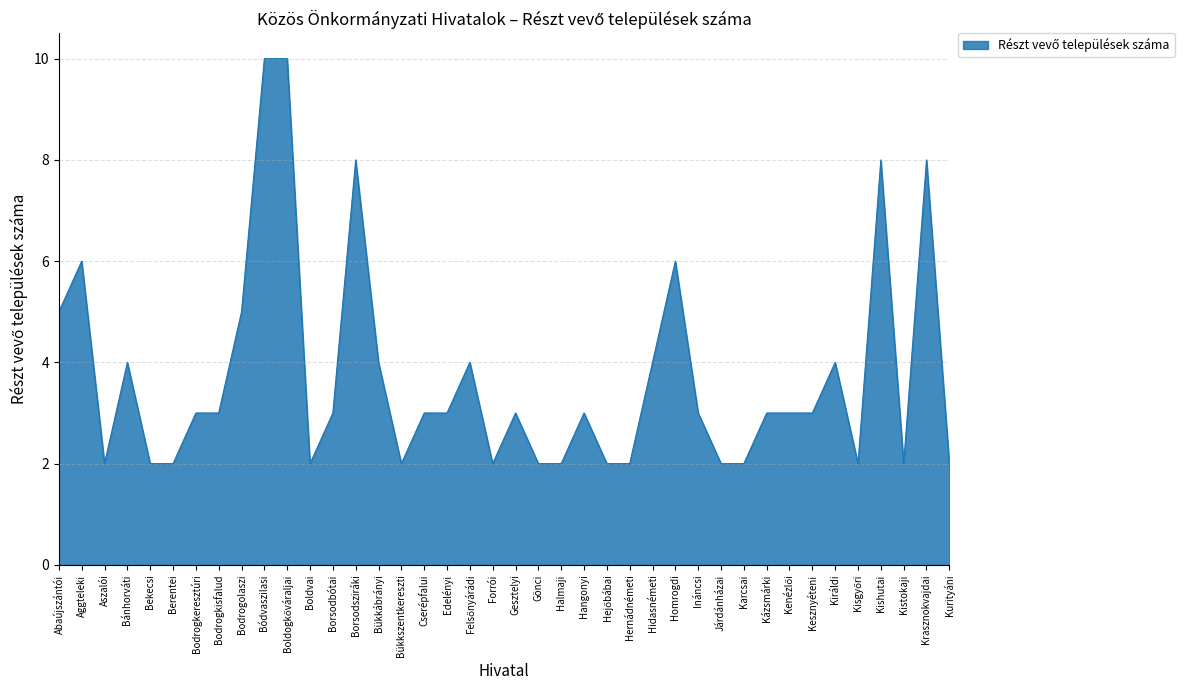

What is the maximum value shown in the chart?

10